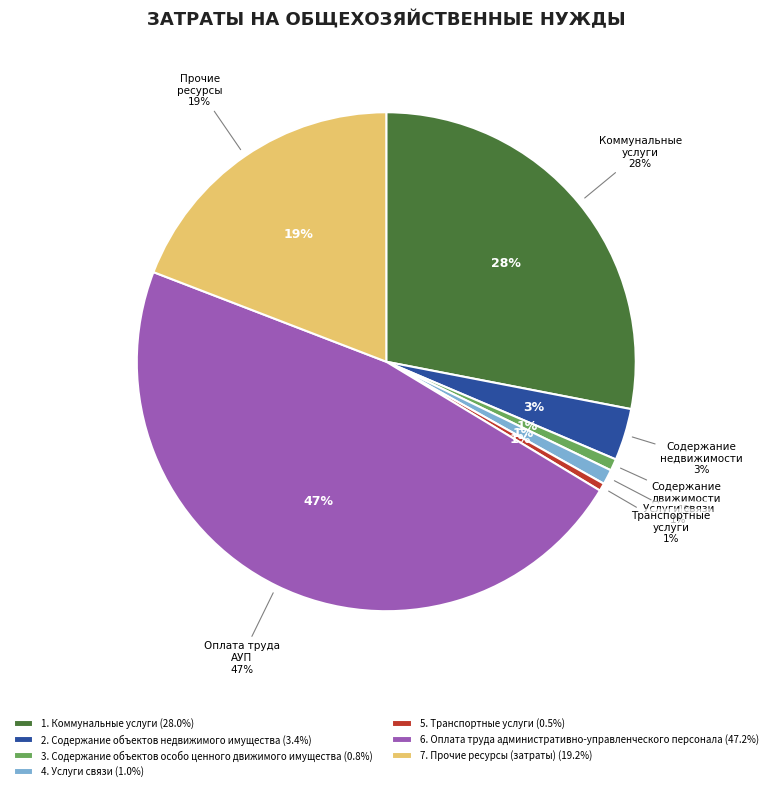

Rank the categories by value from highest to lowest.

6. Оплата труда административно-управленческого персонала, 1. Коммунальные услуги, 7. Прочие ресурсы (затраты), 2. Содержание объектов недвижимого имущества, 4. Услуги связи, 3. Содержание объектов особо ценного движимого имущества, 5. Транспортные услуги